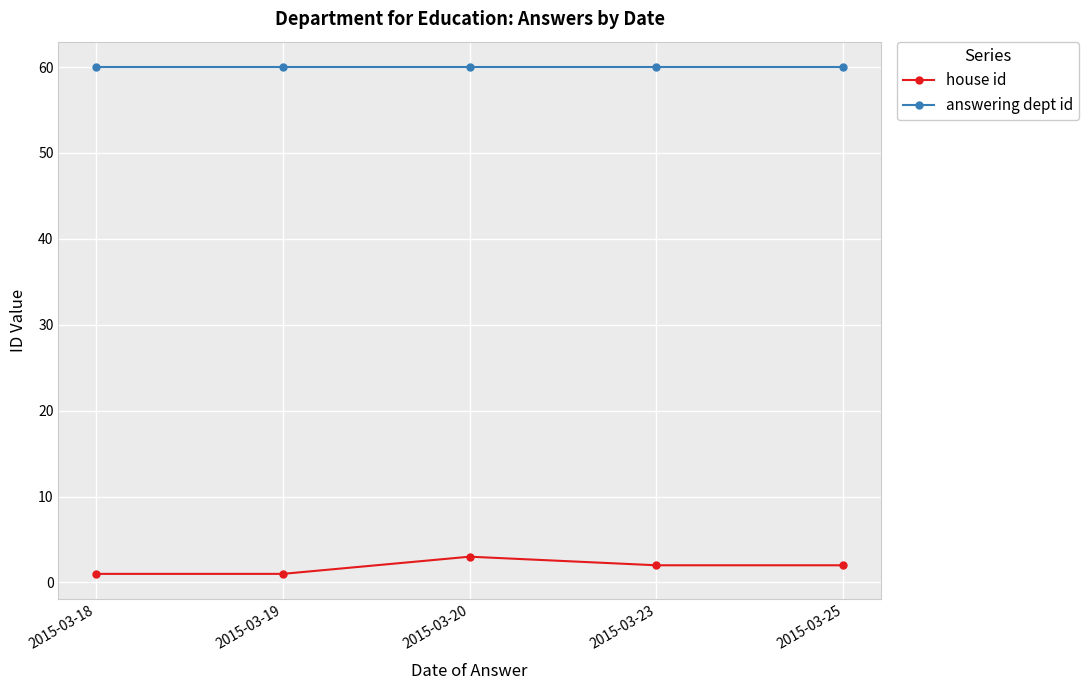

How many series are shown in this chart?

2